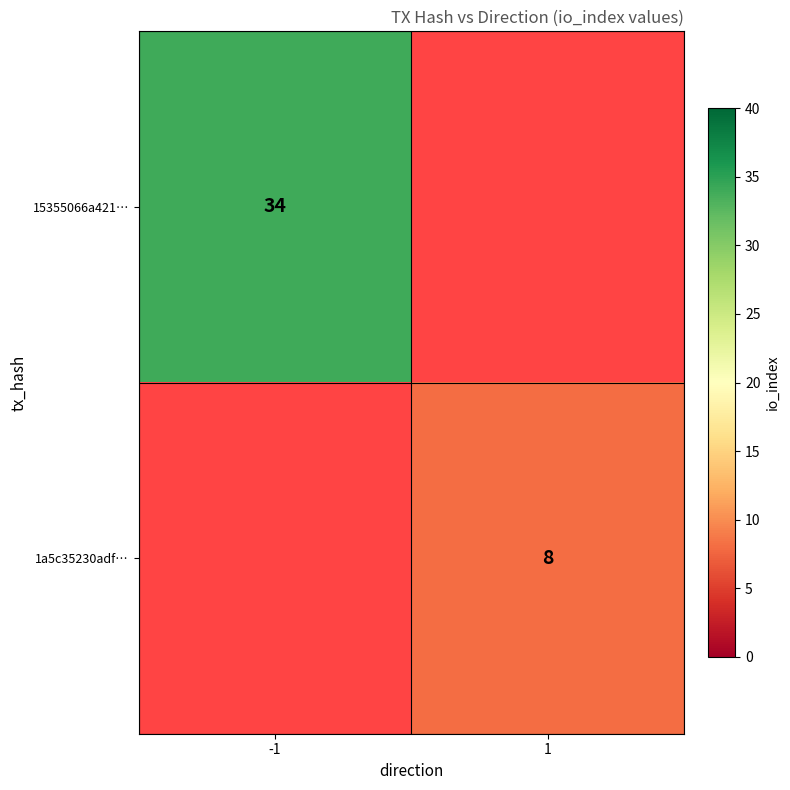

Is it true that 15355066a421… equals 34 at -1?

True